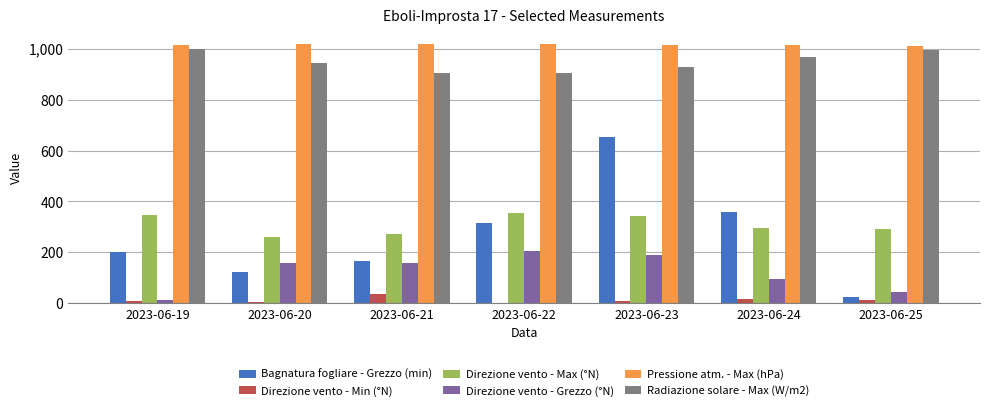

How many data points in Radiazione solare - Max (W/m2) are above 944?

4